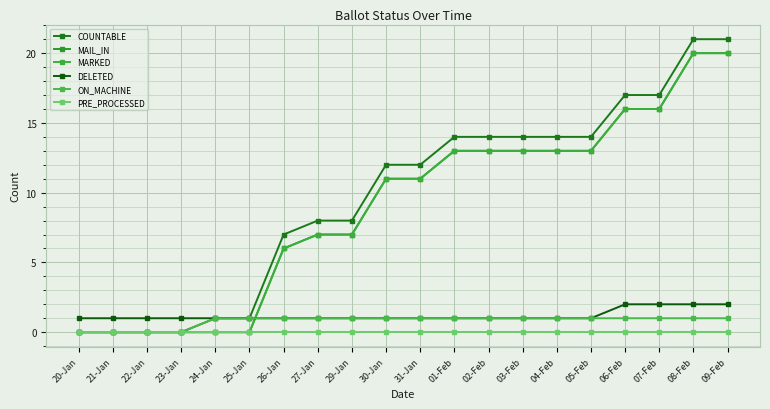

True or false: ON_MACHINE and COUNTABLE intersect in this chart.

False